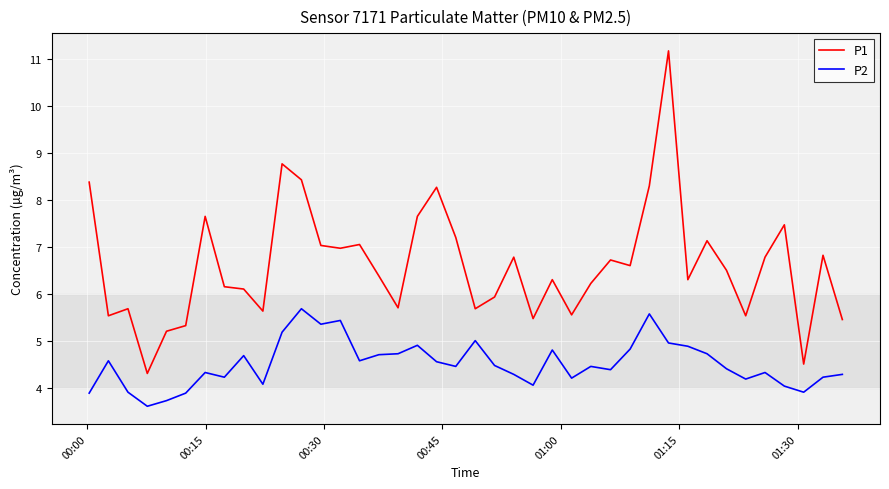

Which series has the widest spread of values?

P1